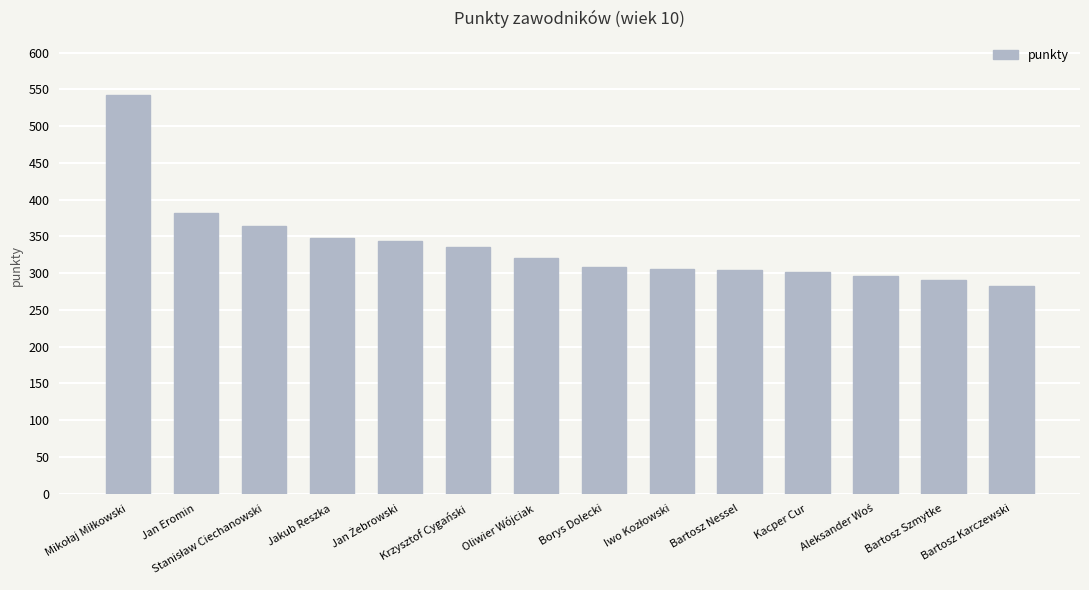

What is the ratio of the value at Borys Dolecki to the value at Jan Eromin?

0.8